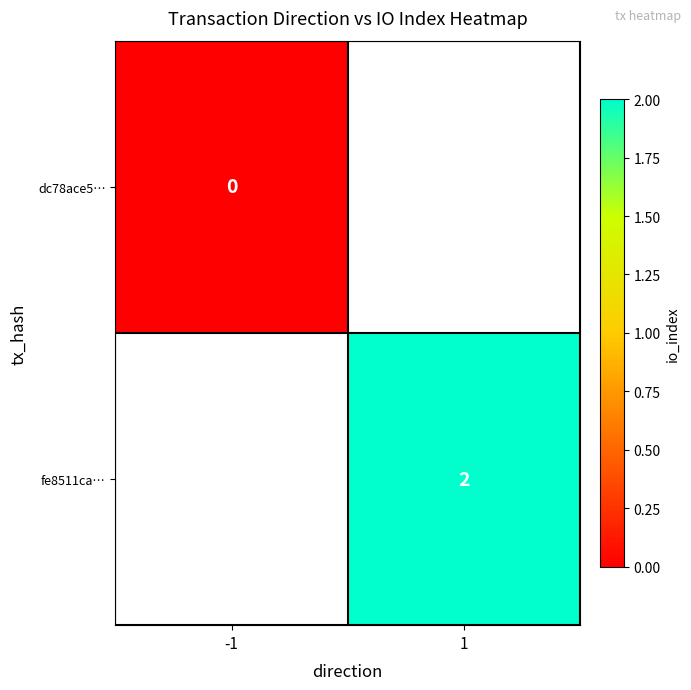

Is it true that fe8511ca… equals 1 at 1?

False